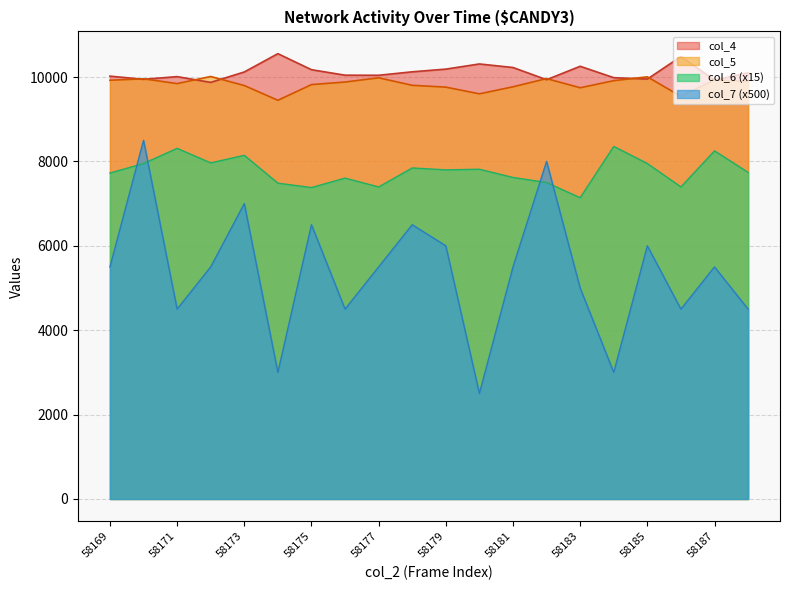

How many times do col_5 and col_4 cross each other?

10